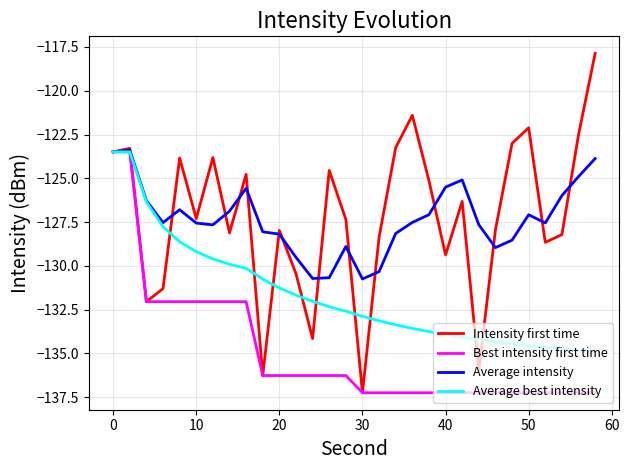

Which series has the largest range (max minus min)?

Intensity first time